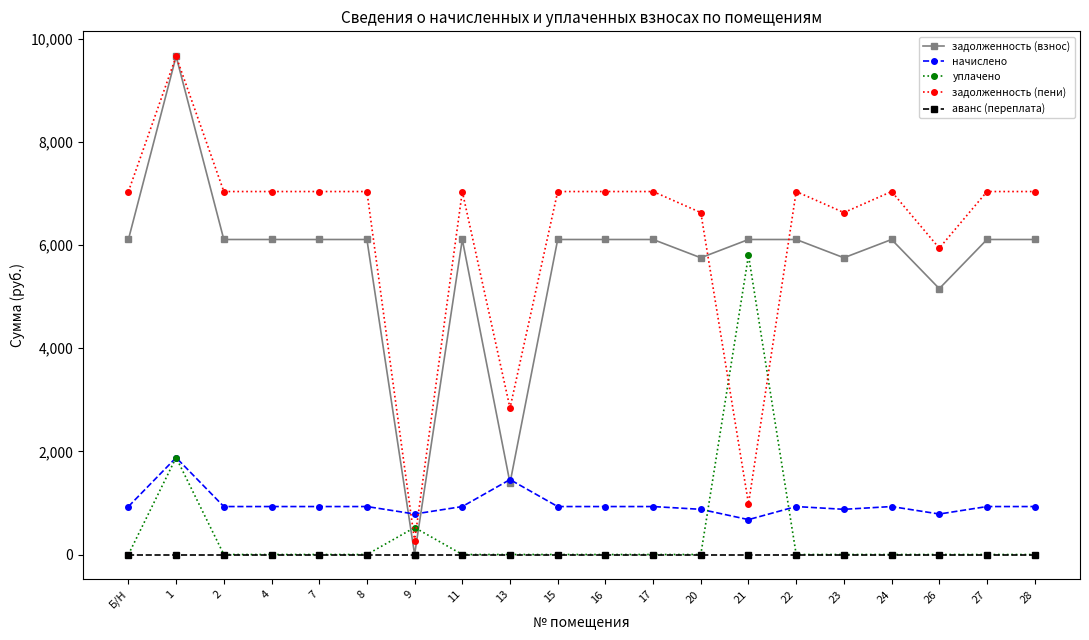

What is the maximum value shown in the chart?

9661.2